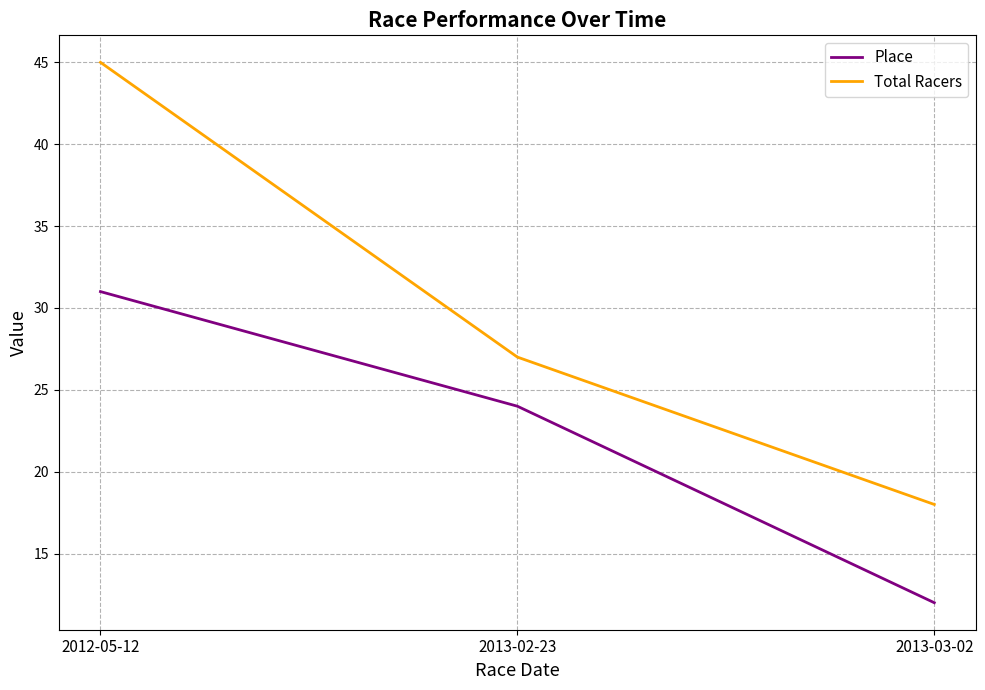

Which series has the widest spread of values?

Total Racers